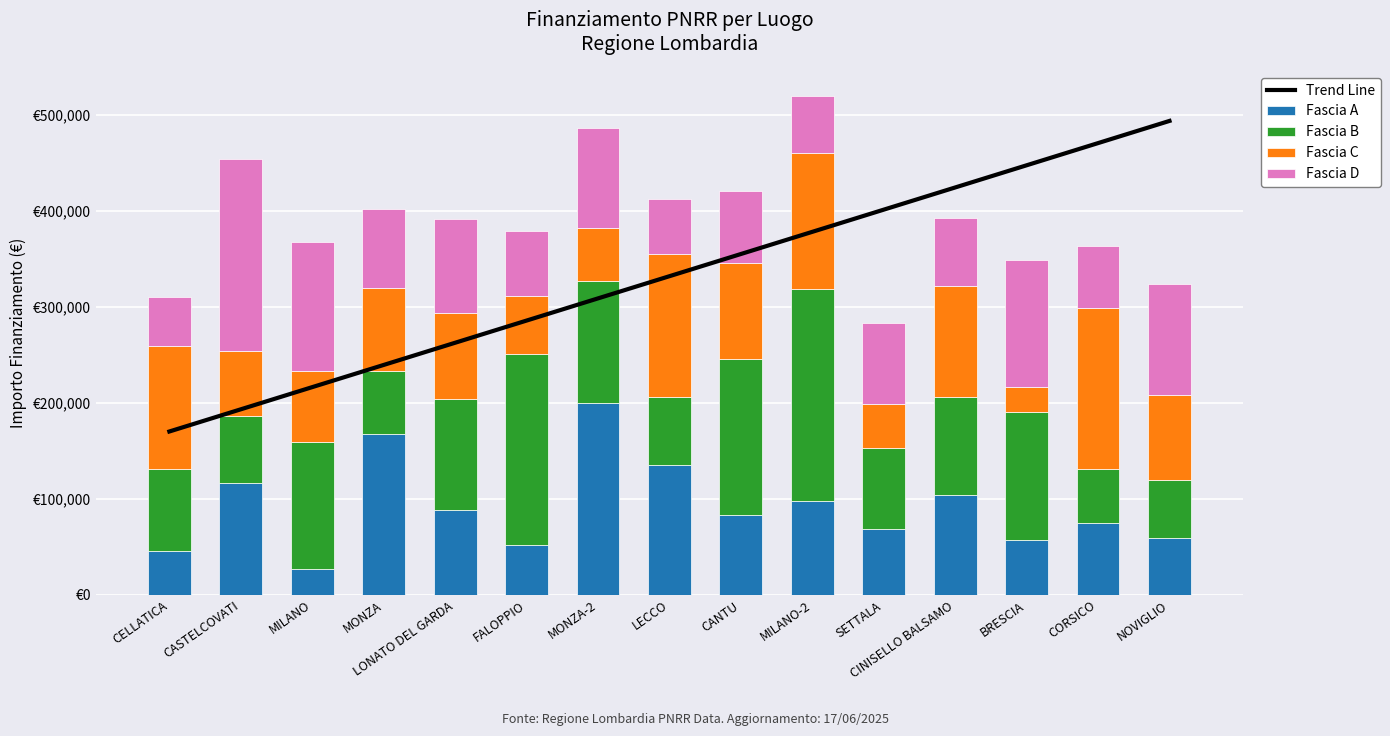

What is the value of the Fascia C bar at the 13th from the left?

26730.0